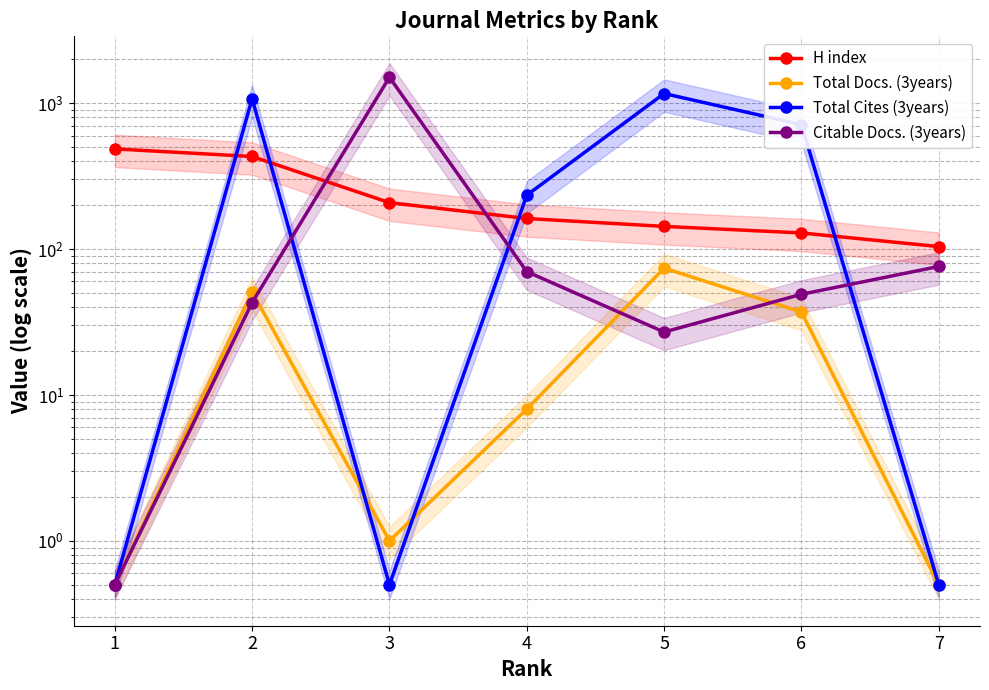

What is the difference between the highest and lowest values at 6?

676.0